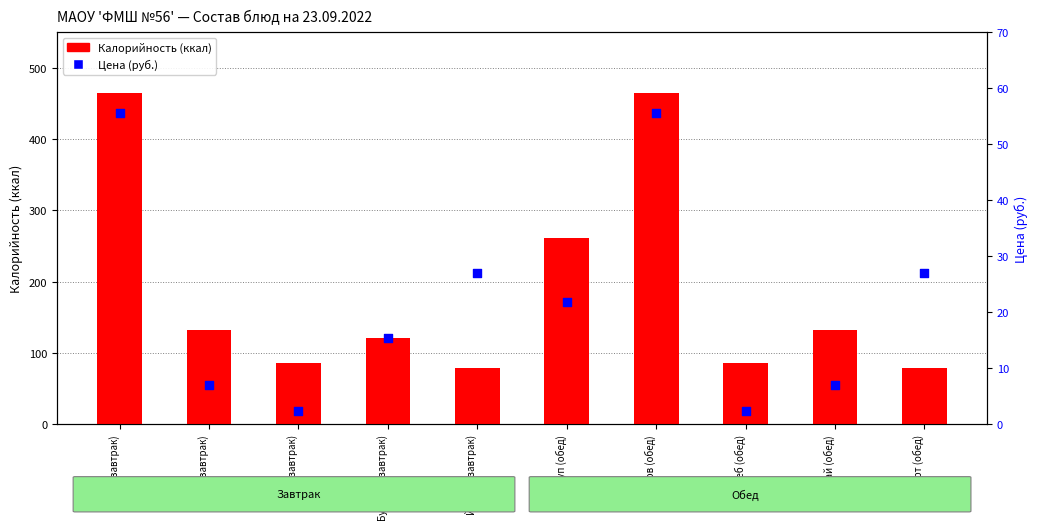

What is the total value across all series at Булочка (завтрак)?

136.3